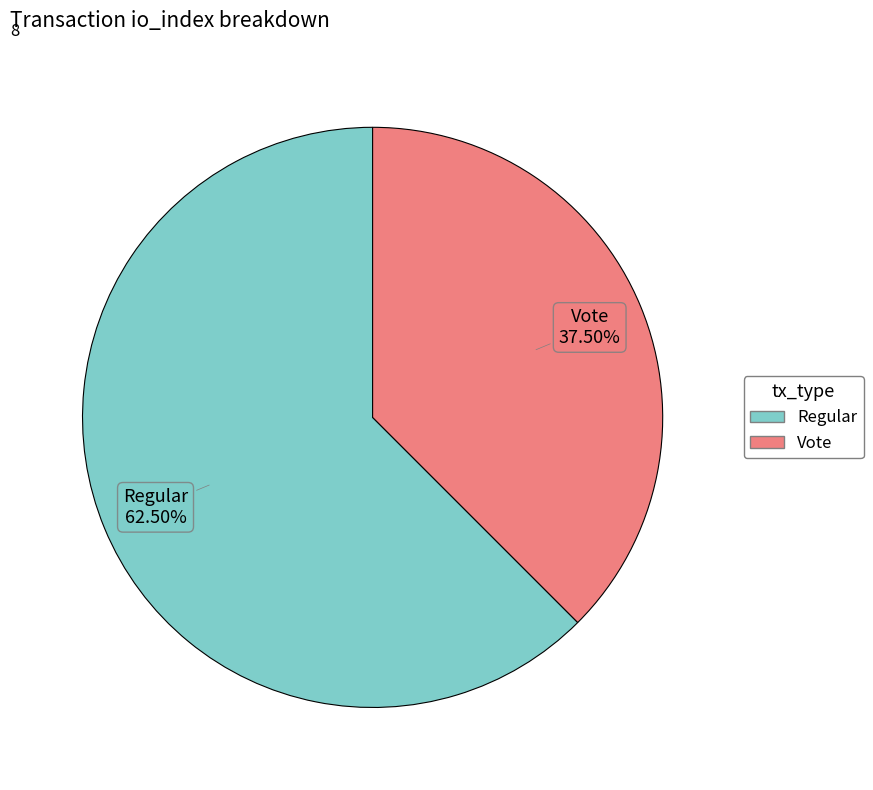

Is there a majority slice in this chart?

Yes